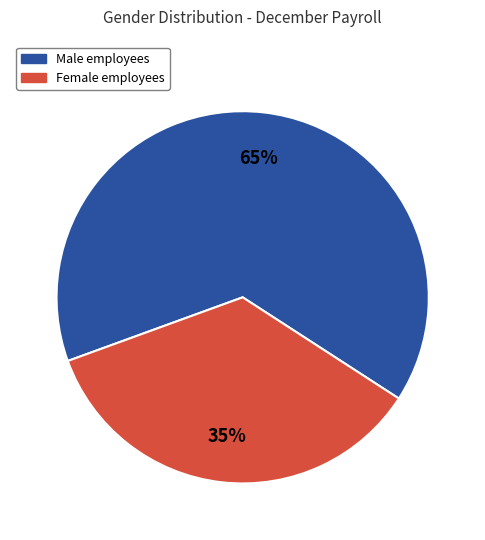

Is there a majority slice in this chart?

Yes